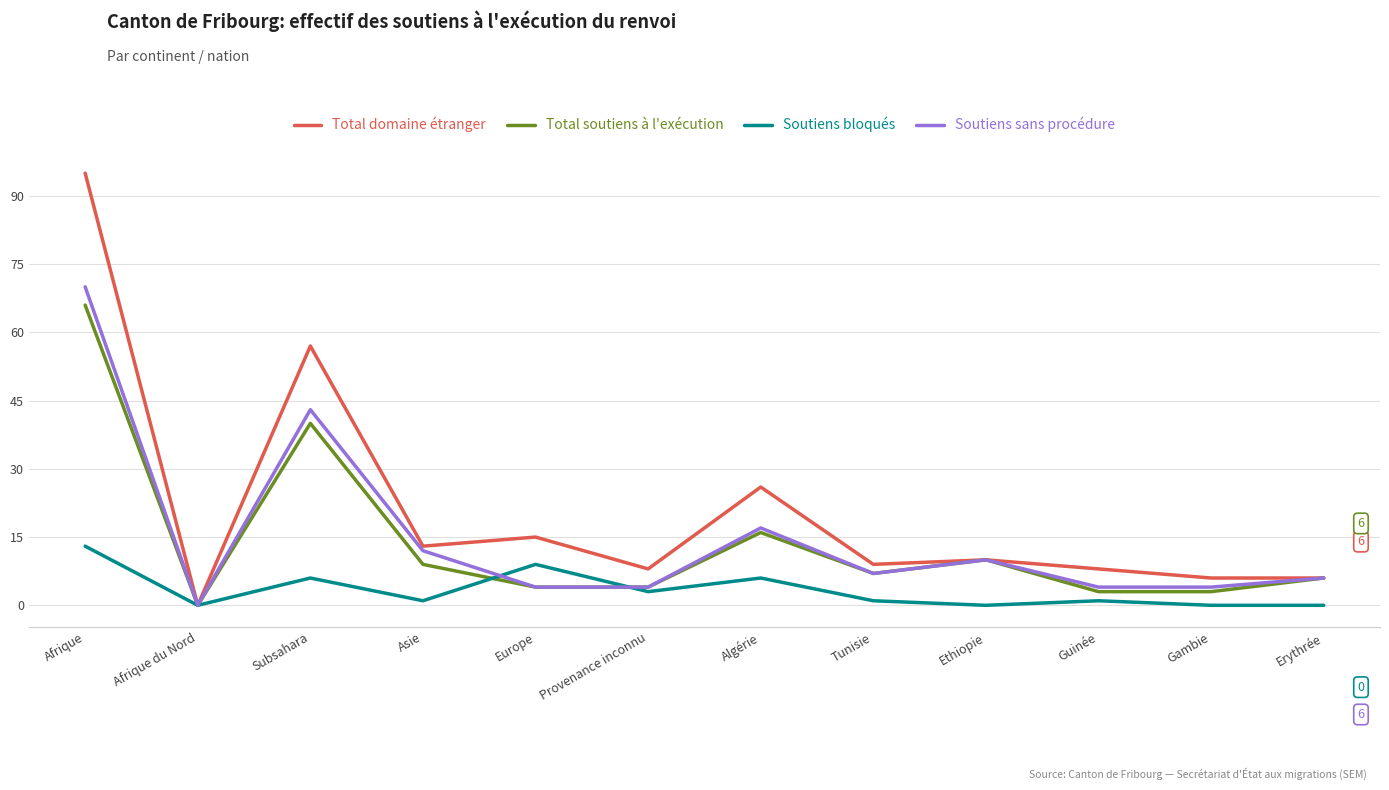

Which series has the widest spread of values?

Total domaine étranger